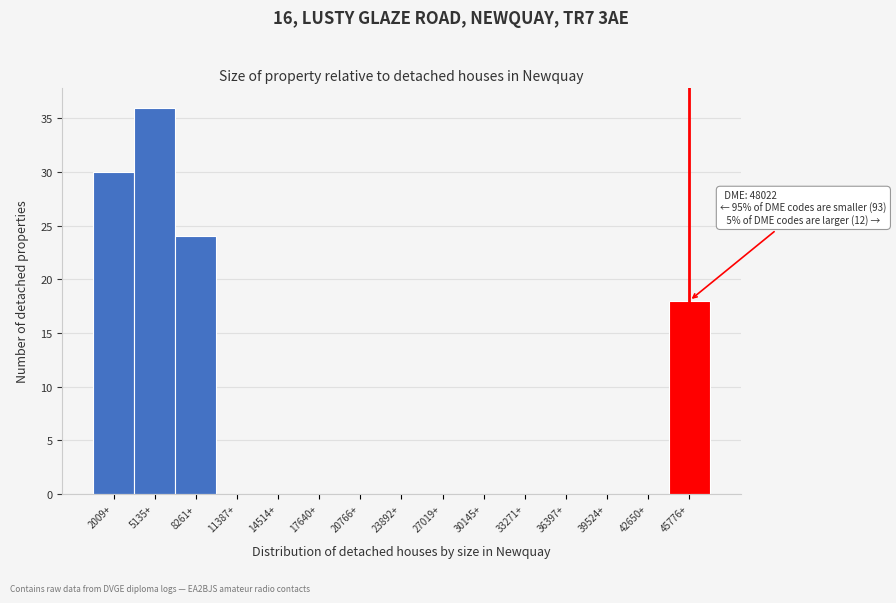

Reading left to right, what are all the values shown in this chart?

2009+=30	5135+=36	8261+=24	11387+=0	14514+=0	17640+=0	20766+=0	23892+=0	27019+=0	30145+=0	33271+=0	36397+=0	39524+=0	42650+=0	45776+=18